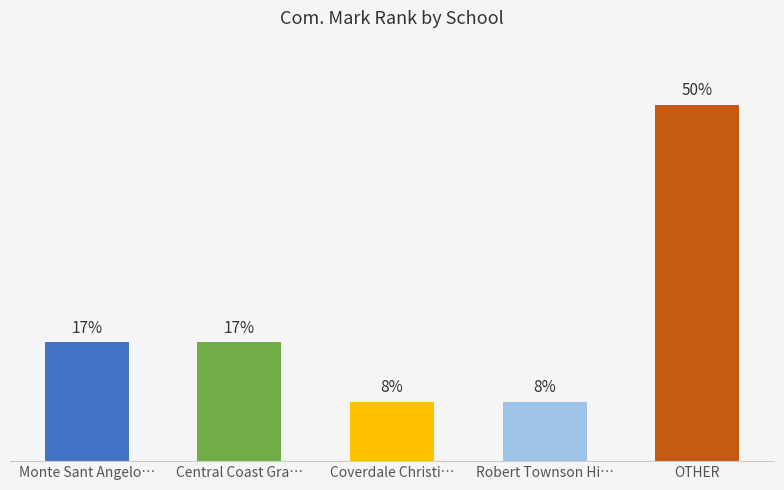

True or false: the data shows 1.7 at Robert Townson Hi….

False